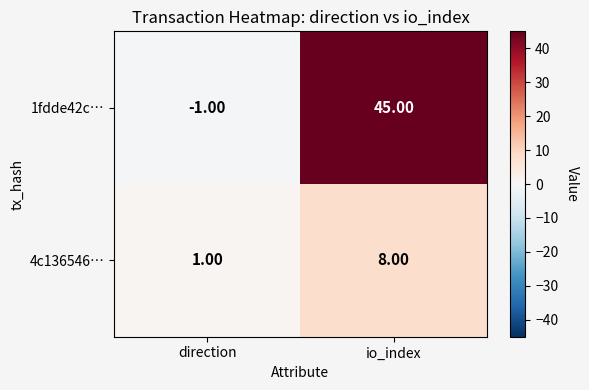

What is the difference between the maximum and minimum values in the 1fdde42c… series?

46